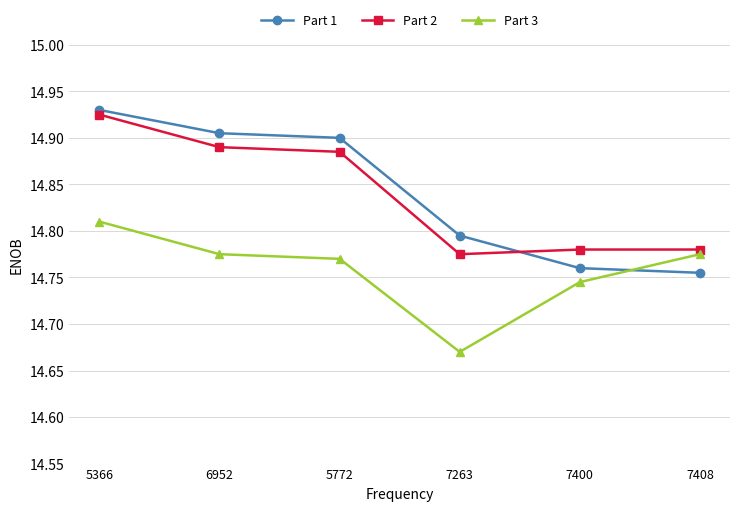

What position from the right is 7400?

2